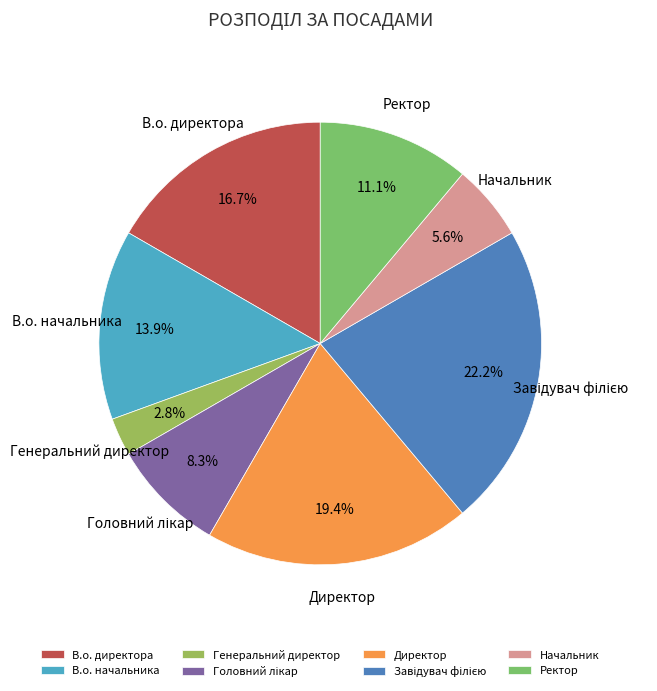

To the nearest percent, what is the difference between the Начальник and Генеральний директор slice percentages?

3%